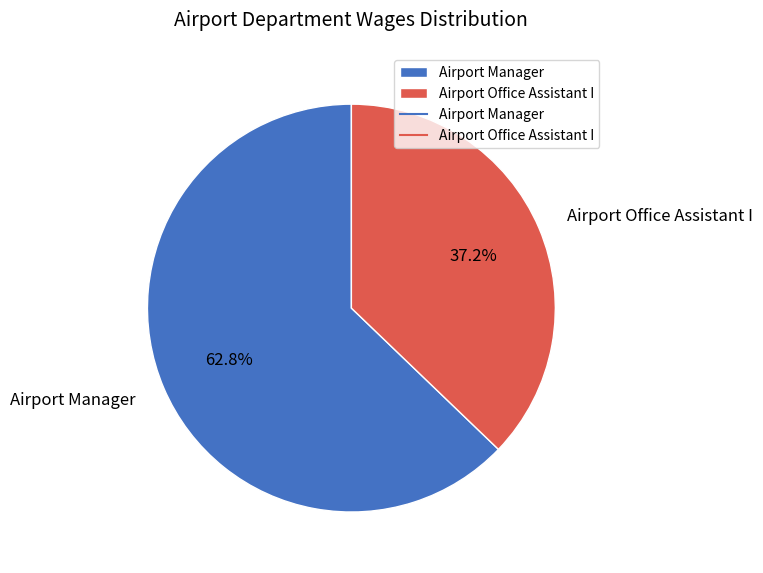

How many segments does this pie chart have?

2